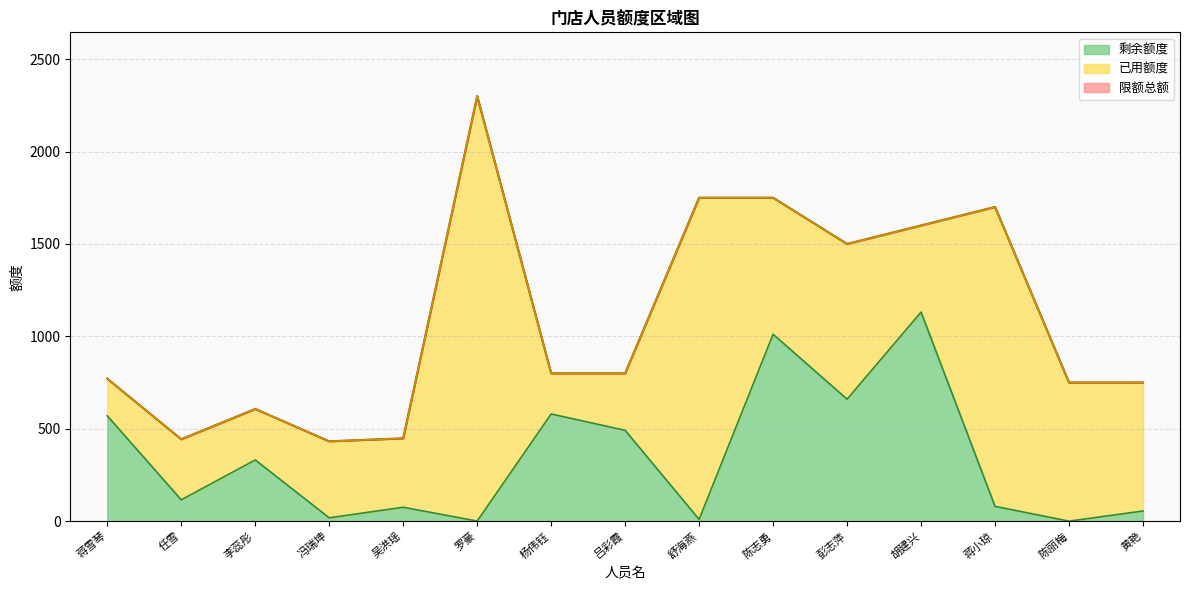

Between 冯瑞坤 and 罗豪, which series saw the biggest shift?

限额总额